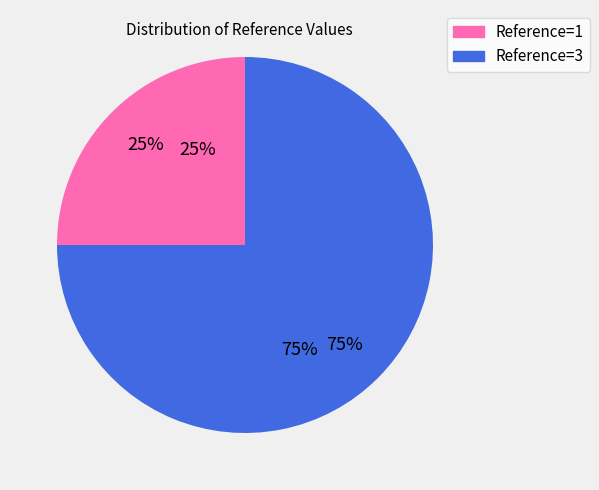

To the nearest percent, what is the average slice percentage?

50%